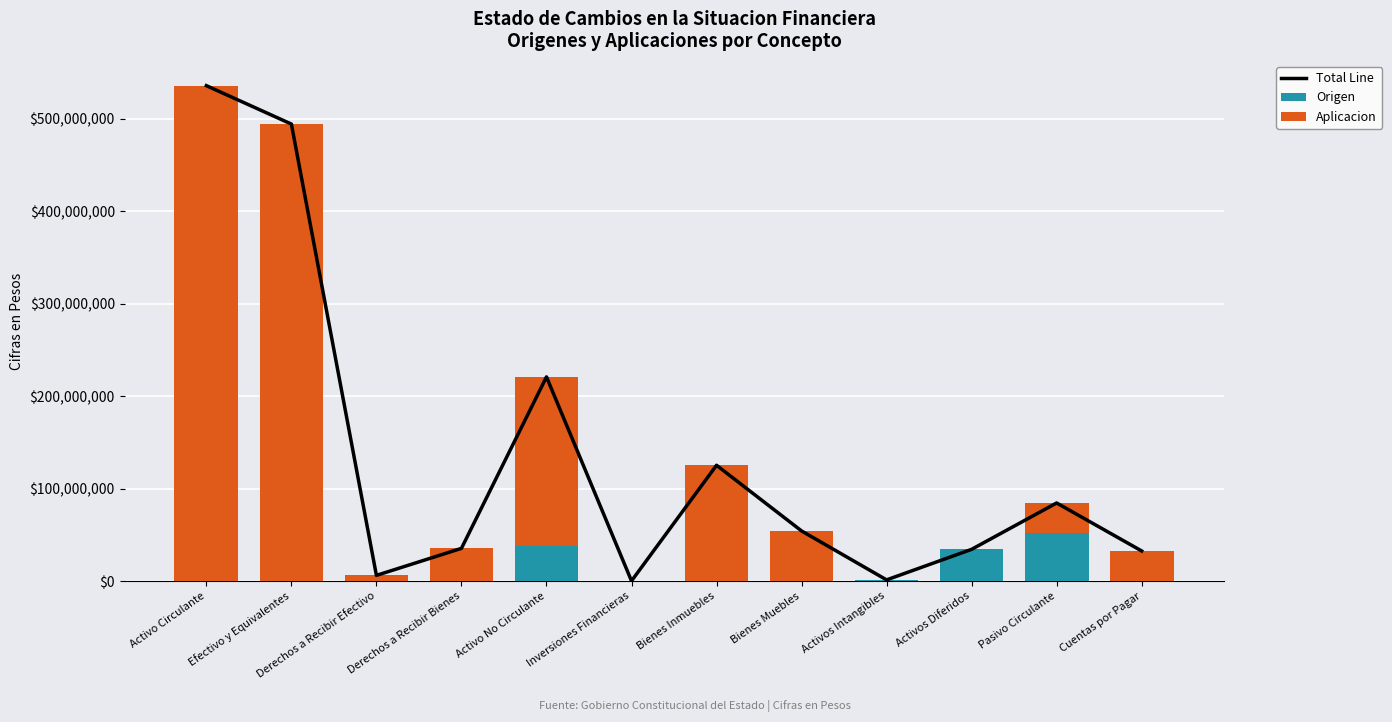

What is the difference between the highest and lowest values at Inversiones Financieras?

155404